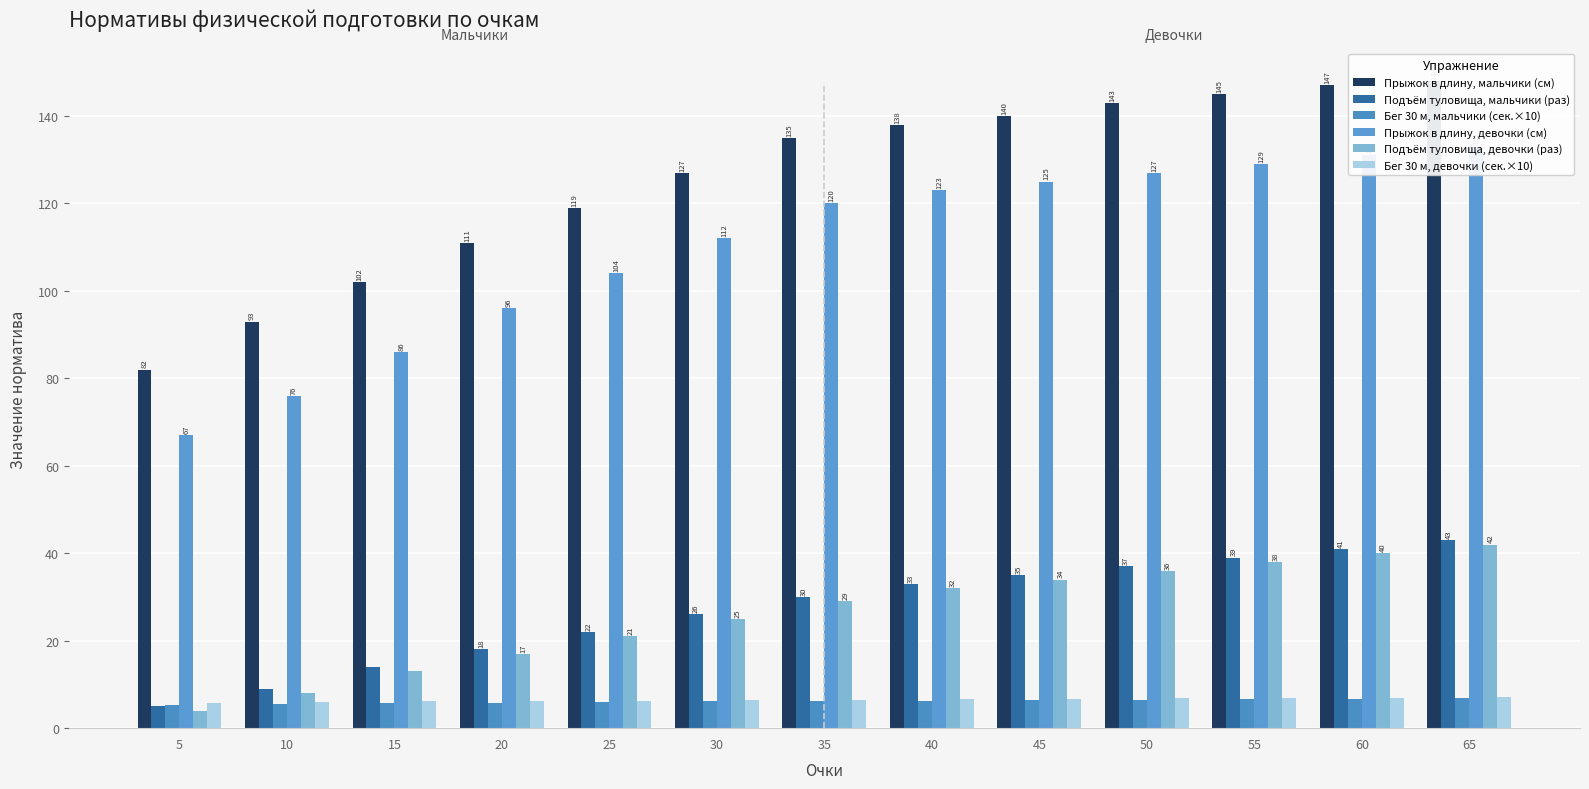

Reading right to left, list all the values displayed in this chart.

Прыжок в длину, мальчики (см): 148.0	147.0	145.0	143.0	140.0	138.0	135.0	127.0	119.0	111.0	102.0	93.0	82.0
Подъём туловища, мальчики (раз): 43.0	41.0	39.0	37.0	35.0	33.0	30.0	26.0	22.0	18.0	14.0	9.0	5.0
Бег 30 м, мальчики (сек.×10): 6.8	6.7	6.6	6.5	6.4	6.3	6.2	6.1	6.0	5.8	5.7	5.6	5.4
Прыжок в длину, девочки (см): 133.0	131.0	129.0	127.0	125.0	123.0	120.0	112.0	104.0	96.0	86.0	76.0	67.0
Подъём туловища, девочки (раз): 42.0	40.0	38.0	36.0	34.0	32.0	29.0	25.0	21.0	17.0	13.0	8.0	4.0
Бег 30 м, девочки (сек.×10): 7.1	7.0	6.9	6.8	6.7	6.6	6.5	6.4	6.3	6.2	6.1	5.9	5.7